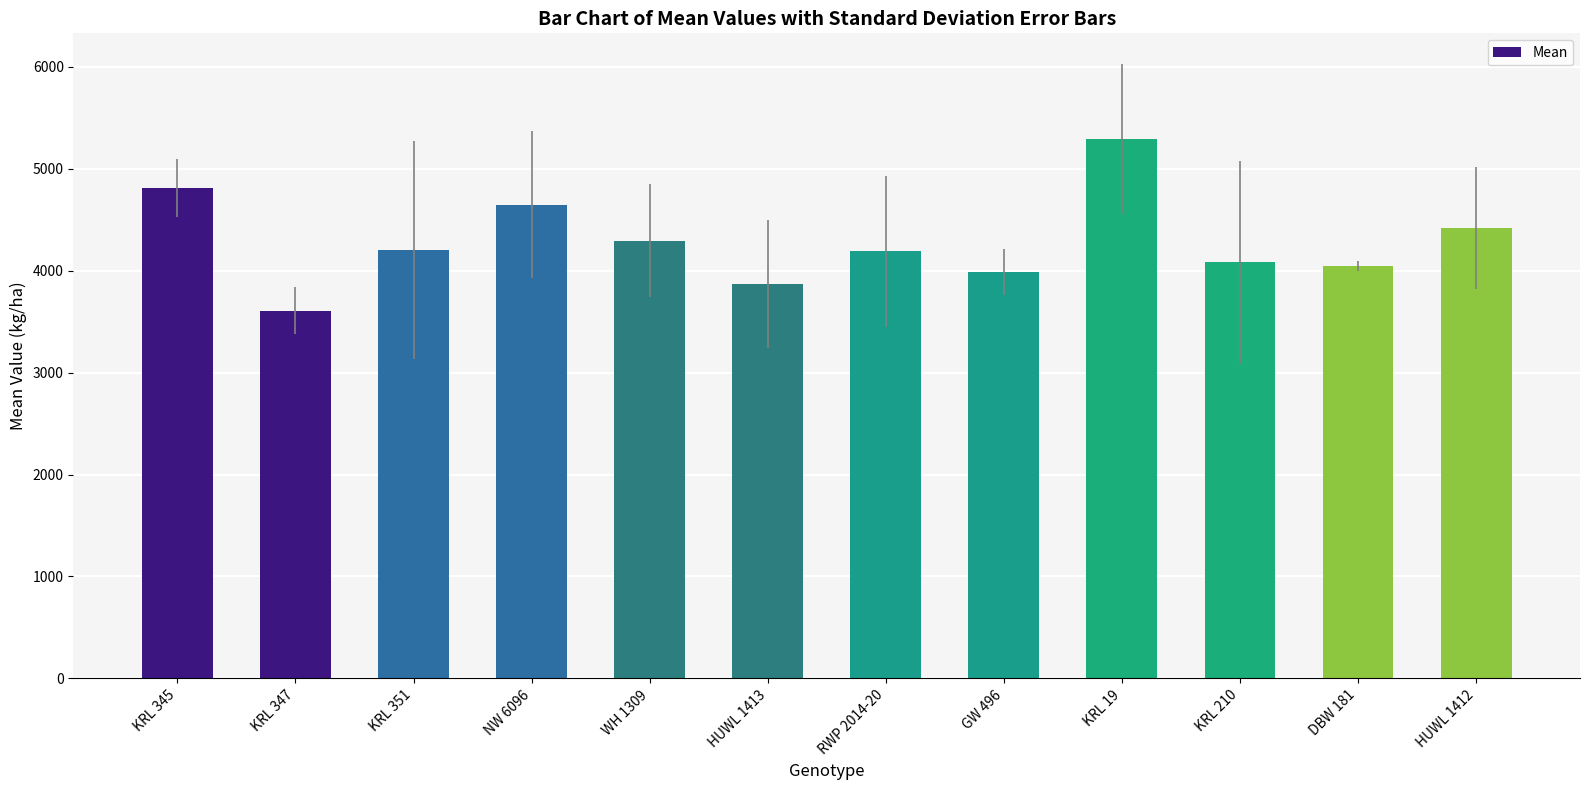

What is the sum of all values?

51430.0